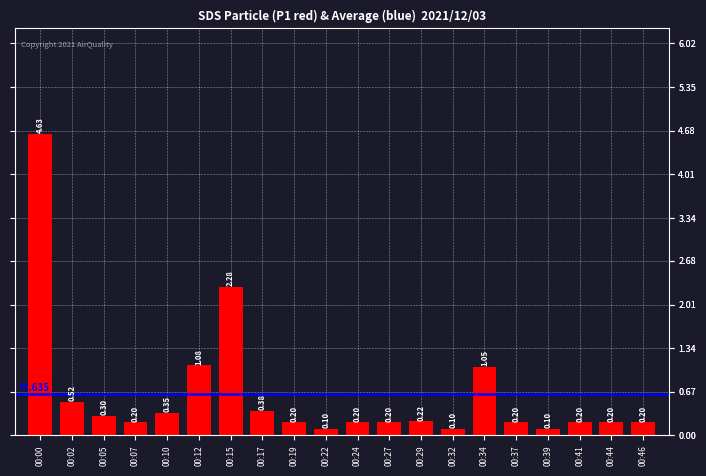

What is the sum of all values?

12.7